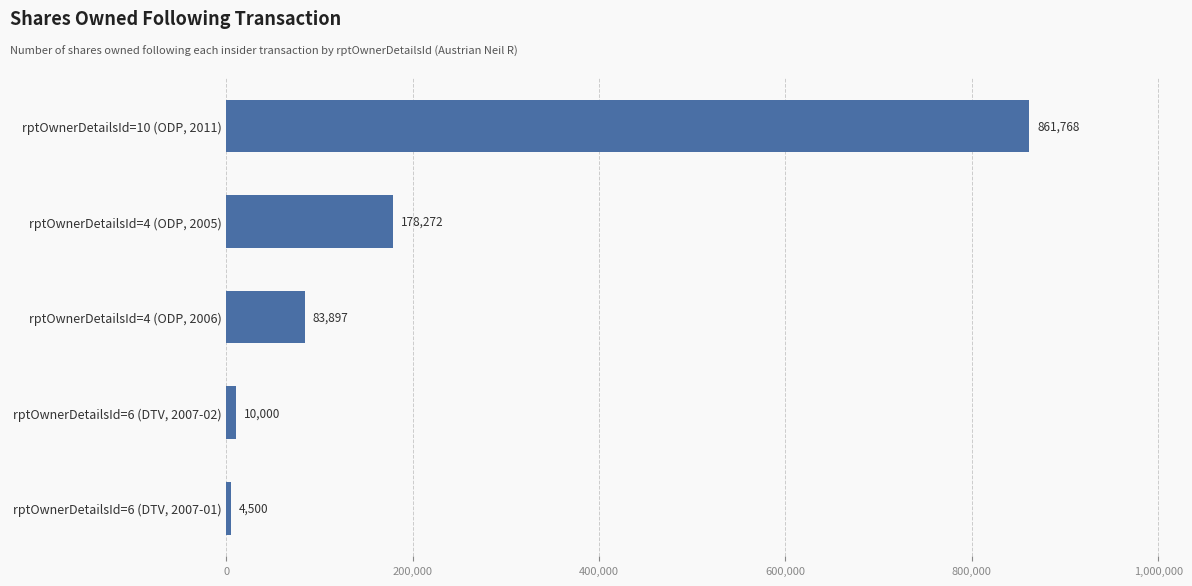

The chart shows a value of 861768 at rptOwnerDetailsId=10 (ODP, 2011). True or false?

True